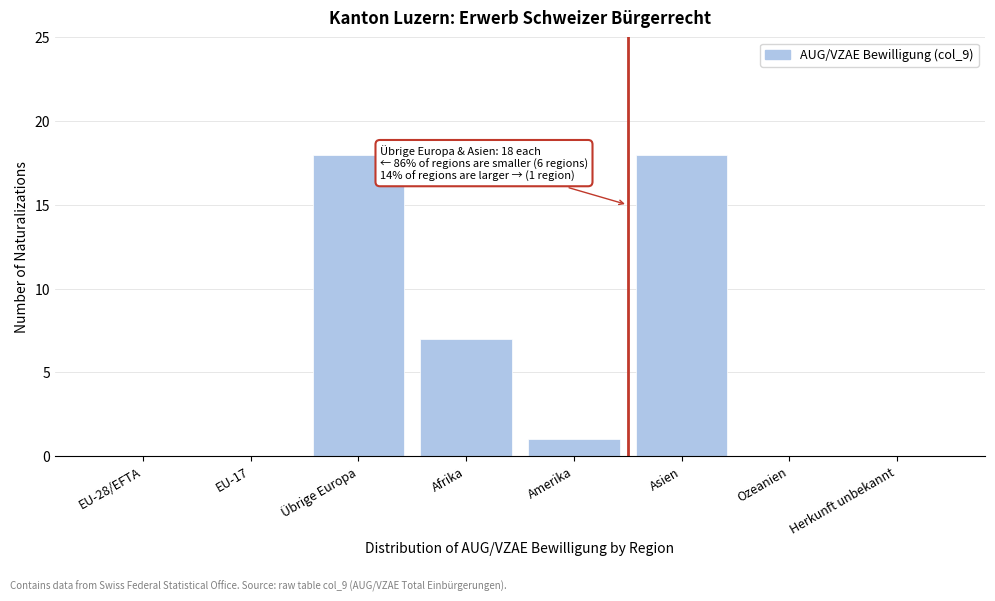

Reading right to left, what are all the values shown in this chart?

Herkunft unbekannt=0	Ozeanien=0	Asien=18	Amerika=1	Afrika=7	Übrige Europa=18	EU-17=0	EU-28/EFTA=0